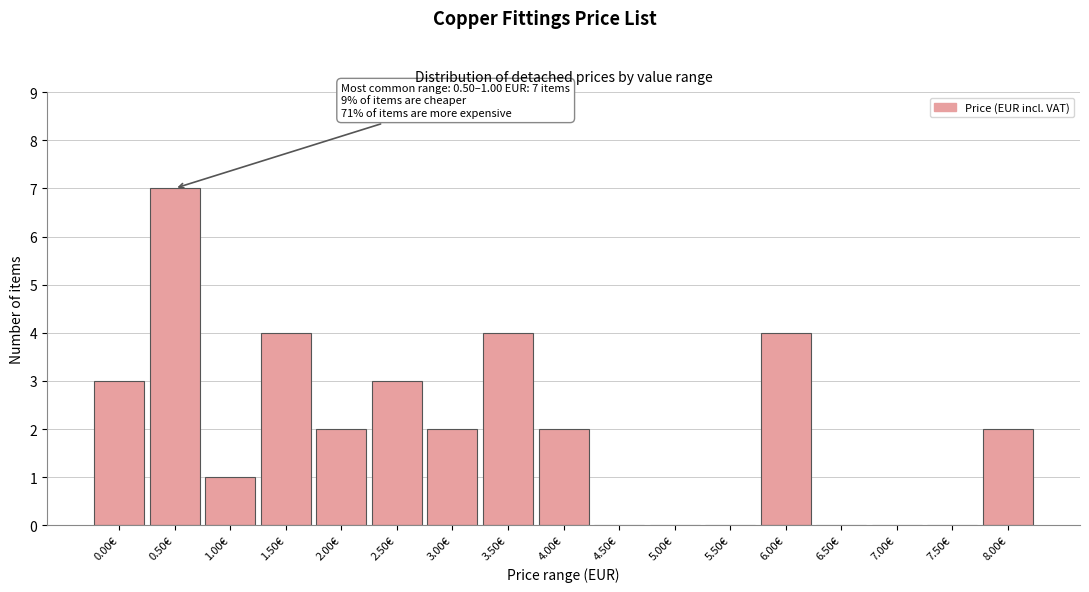

Reading right to left, transcribe all the data shown in this chart.

8.00€=2	7.50€=0	7.00€=0	6.50€=0	6.00€=4	5.50€=0	5.00€=0	4.50€=0	4.00€=2	3.50€=4	3.00€=2	2.50€=3	2.00€=2	1.50€=4	1.00€=1	0.50€=7	0.00€=3